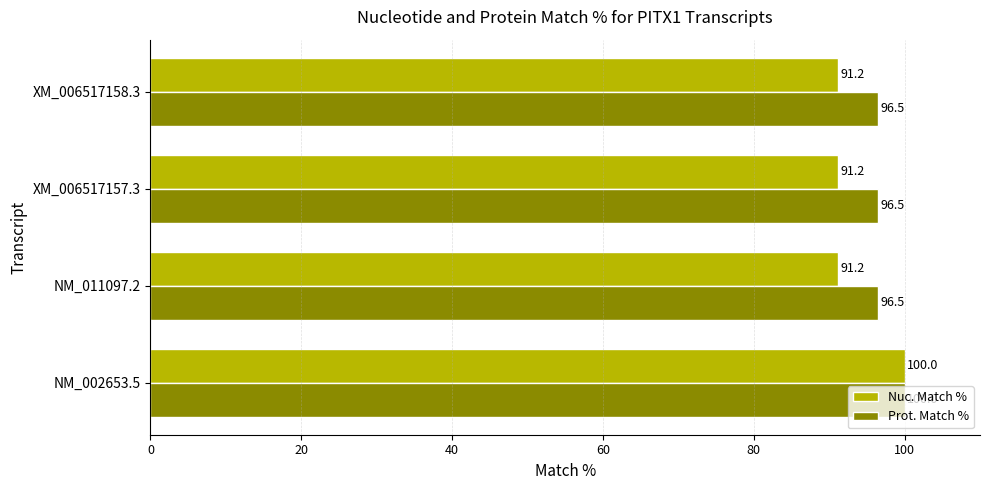

What is the spread (max minus min) of values at NM_011097.2?

5.3